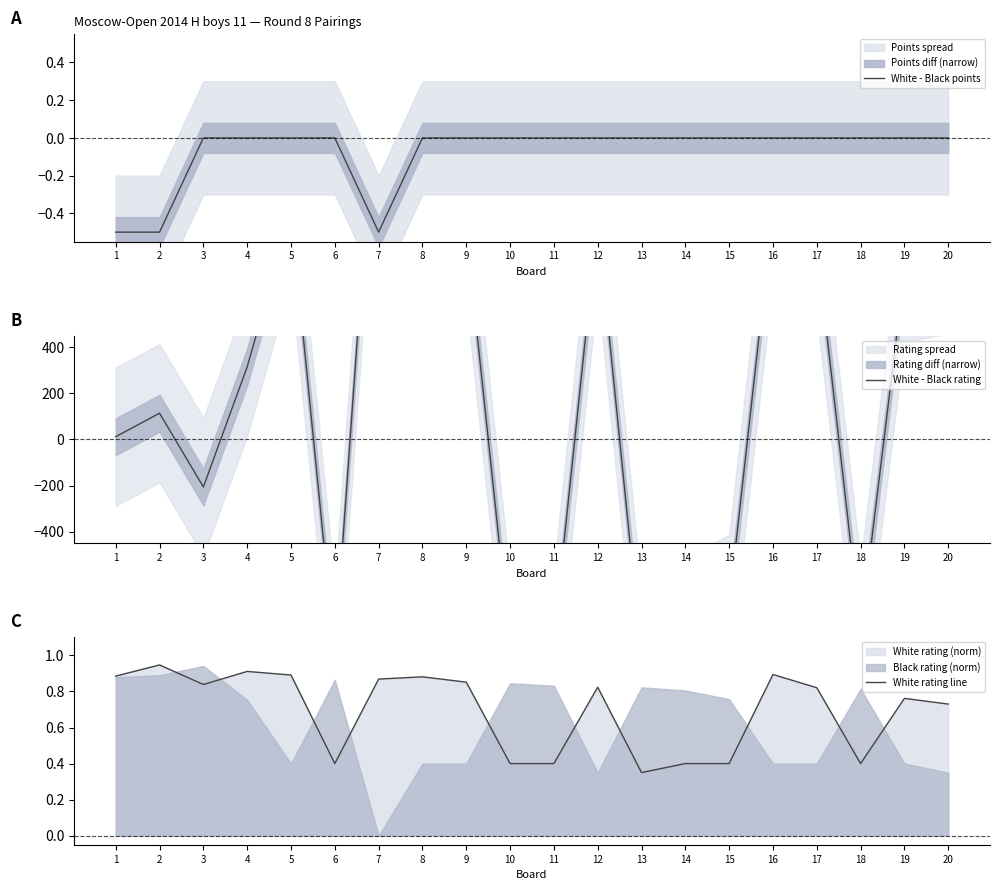

What is the maximum value shown in the chart?

1737.0